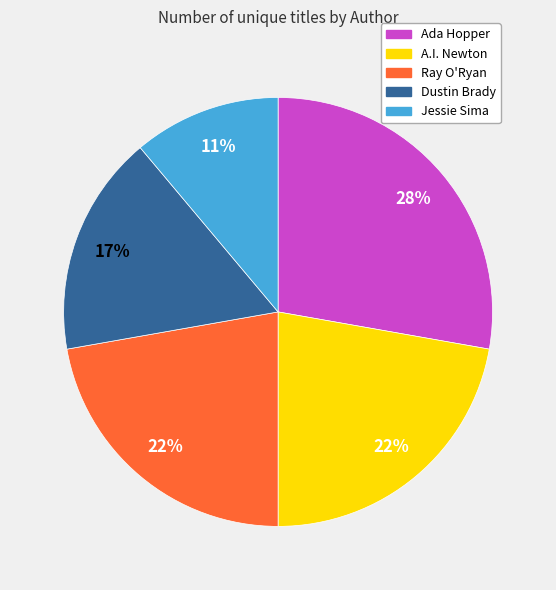

To the nearest percent, what is the difference between the largest and smallest slice percentages?

17%